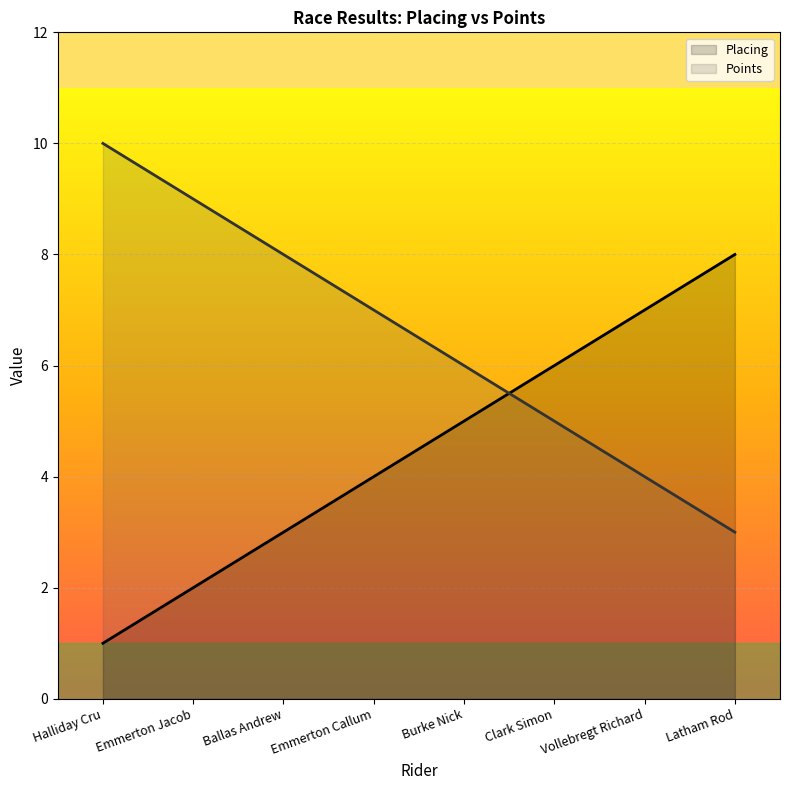

After their last crossing, which series has the higher values: Points or Placing?

Placing